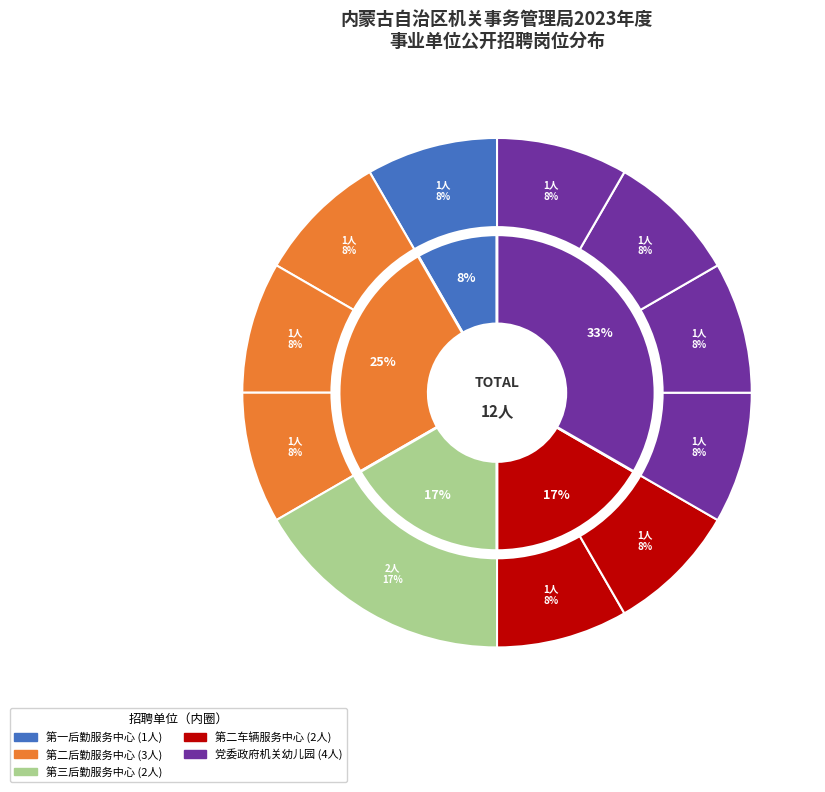

How many segments does this pie chart have?

11